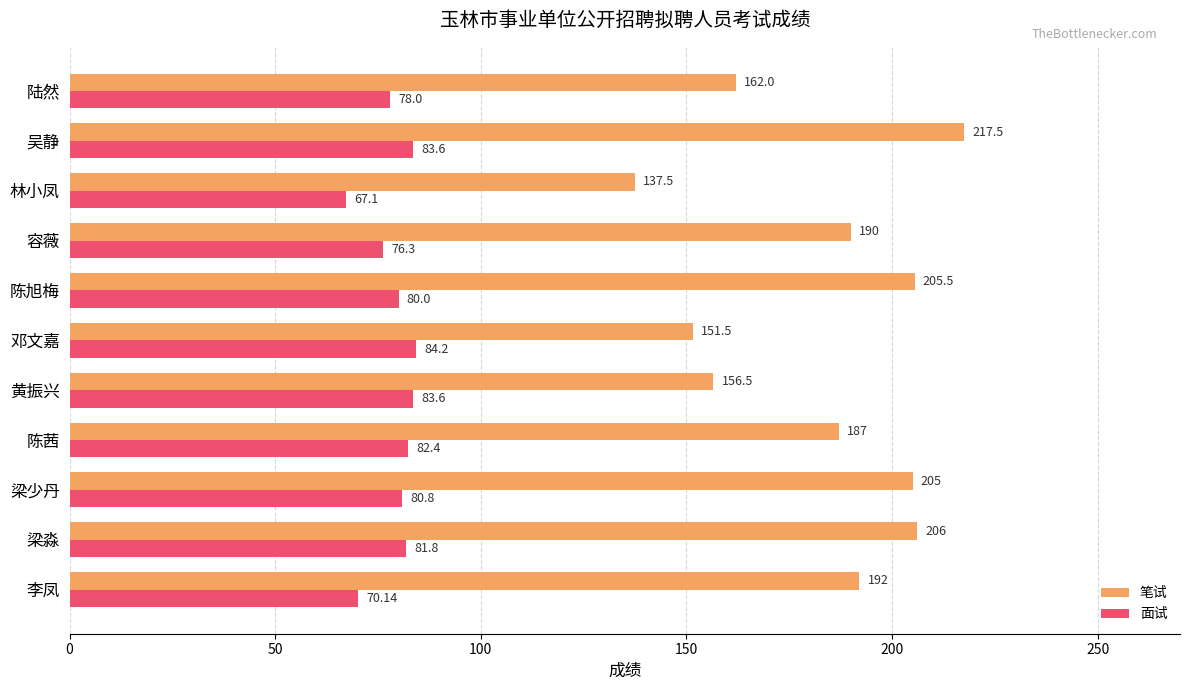

Where is 笔试 nearest to the value 177?

陈茜